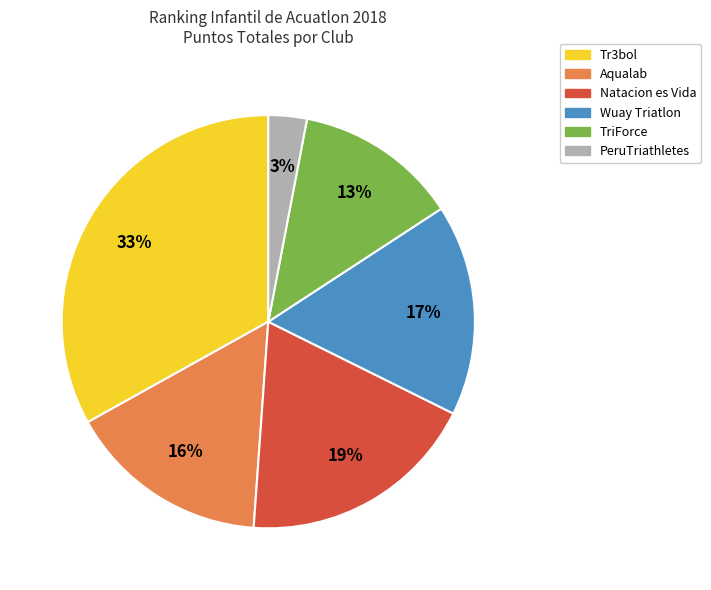

Which has a higher value, Natacion es Vida or PeruTriathletes?

Natacion es Vida